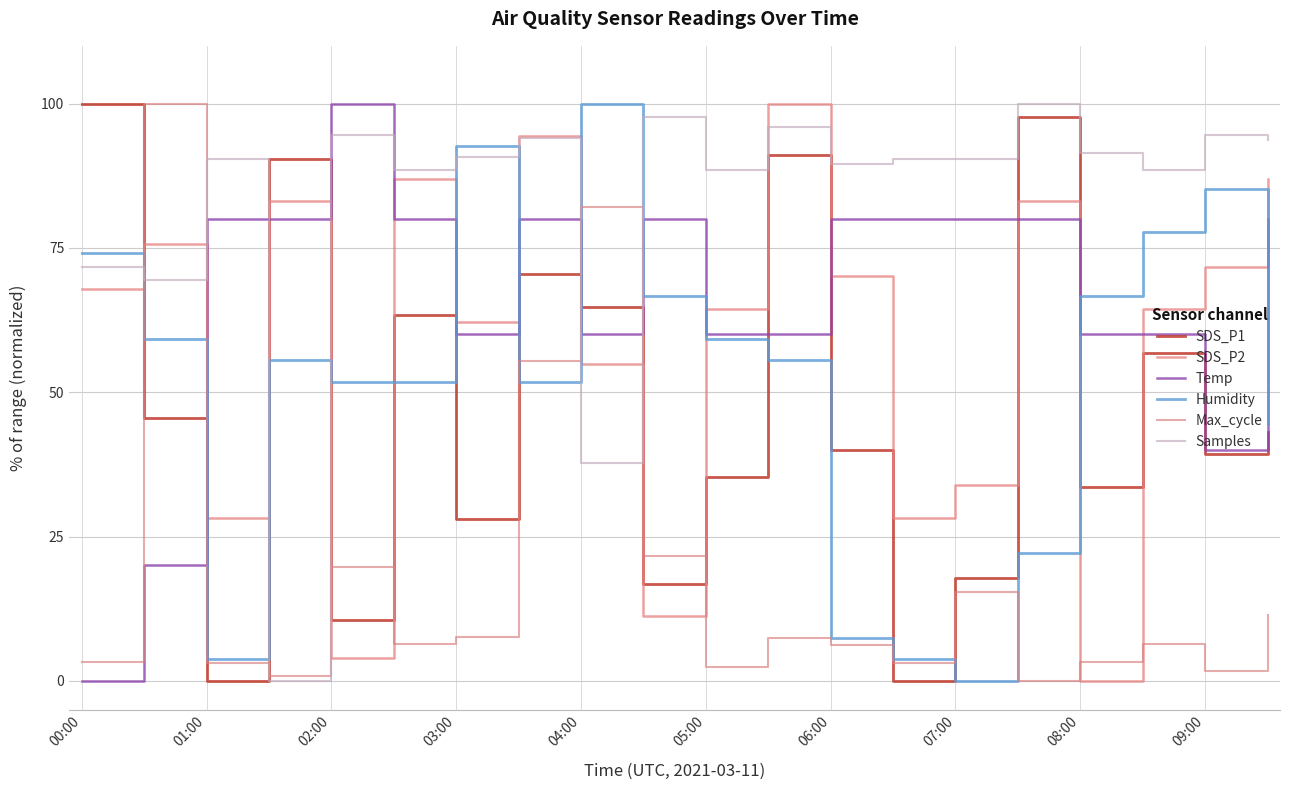

Which category has the highest value across all series?

00:00